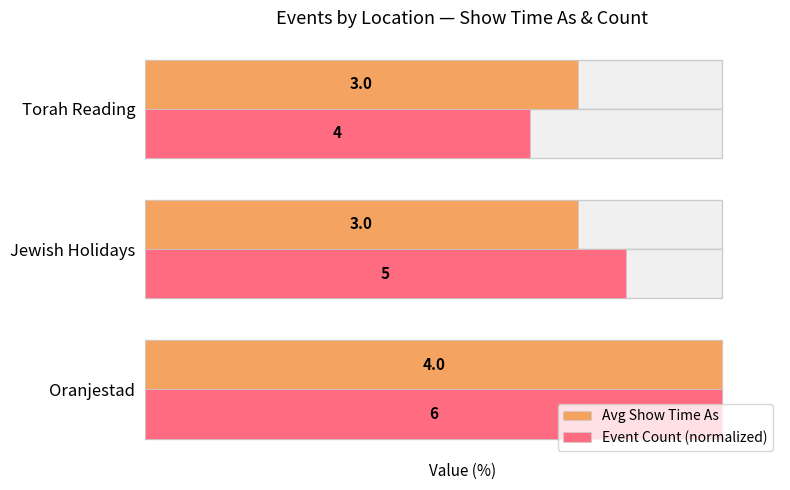

At how many categories does at least one series exceed 95?

1